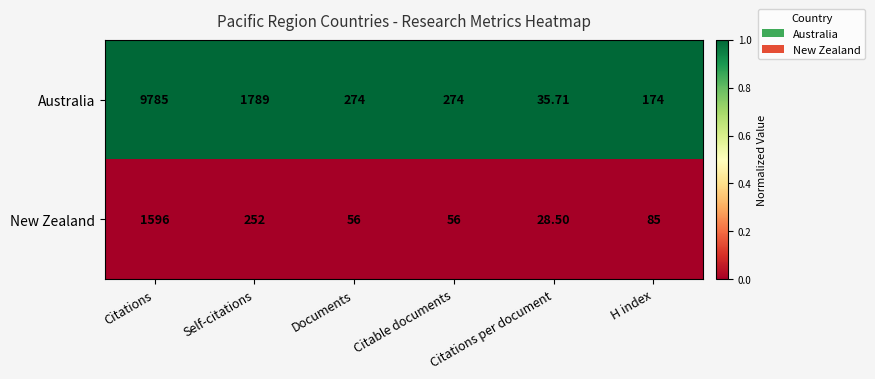

Which series has the largest range (max minus min)?

Australia